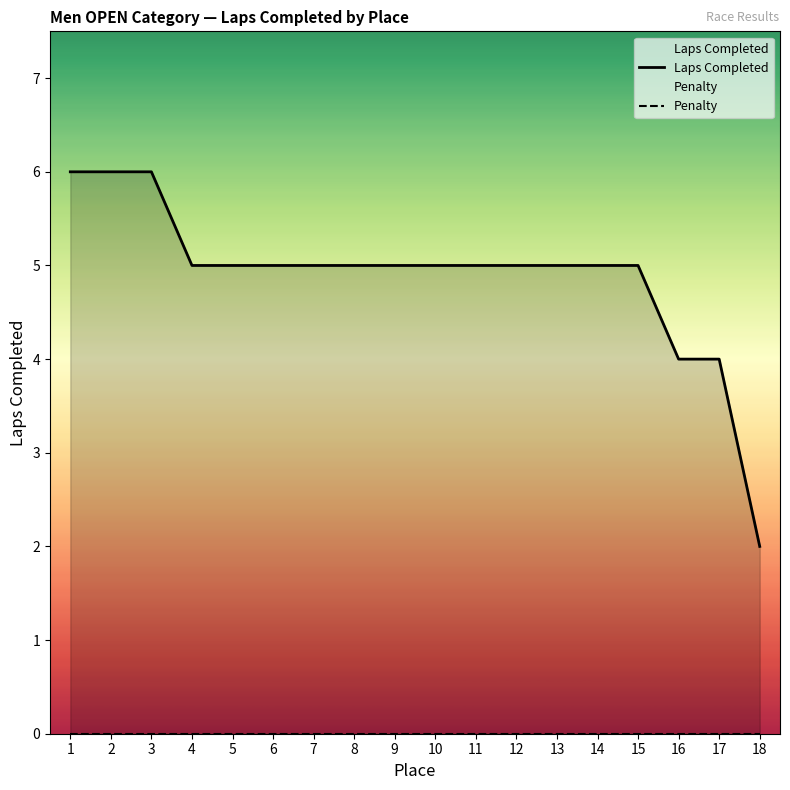

True or false: Penalty and Laps Completed intersect in this chart.

False